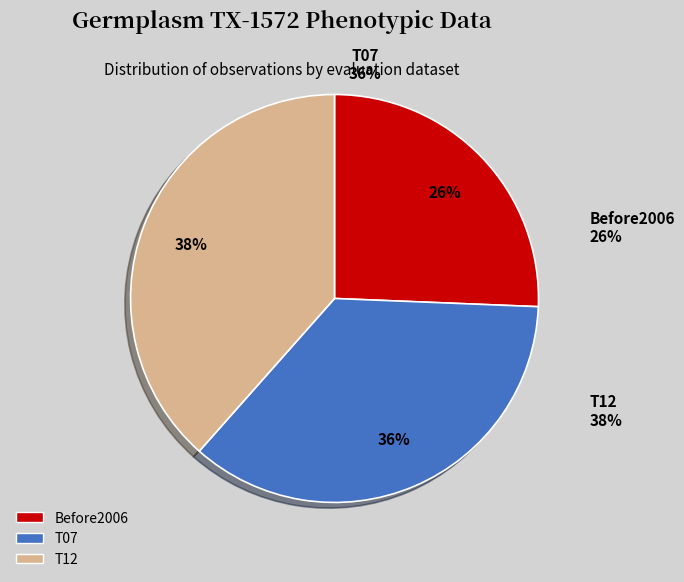

Combined, do T07 and T12 account for over 50%?

Yes